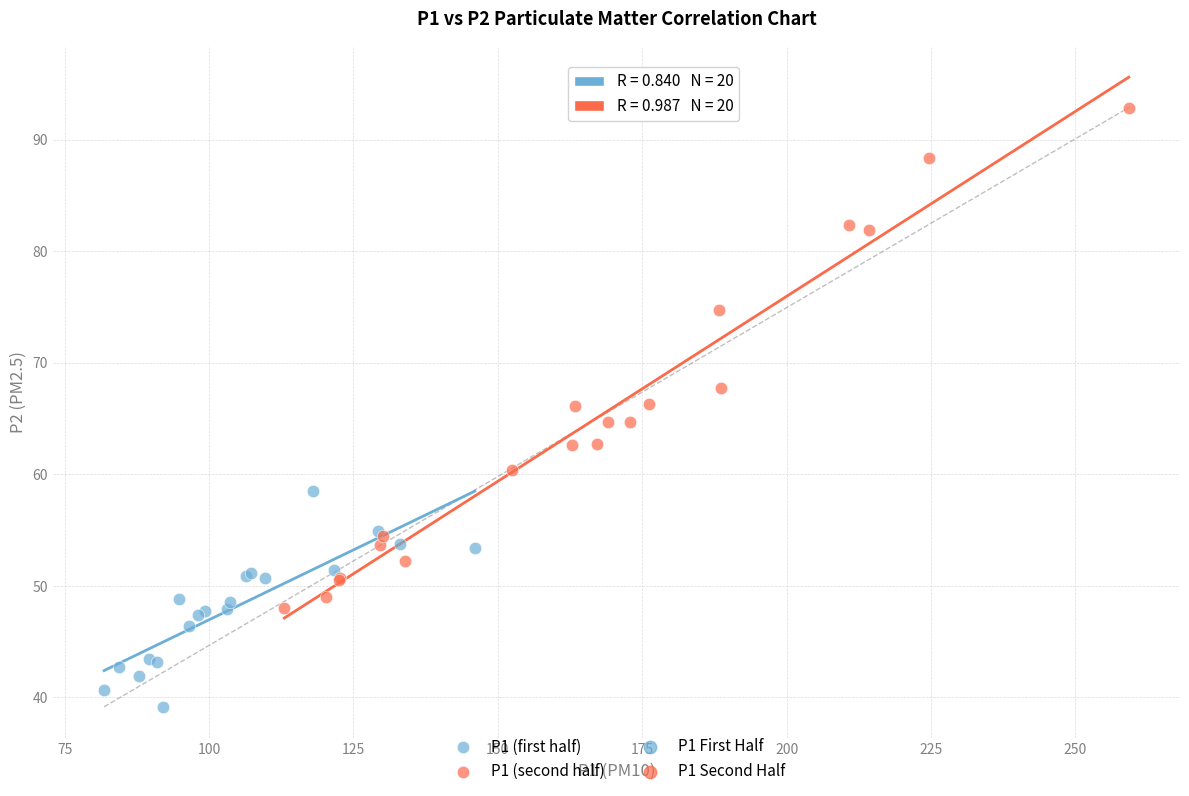

Which series reaches the minimum Y coordinate?

P1 (first half)